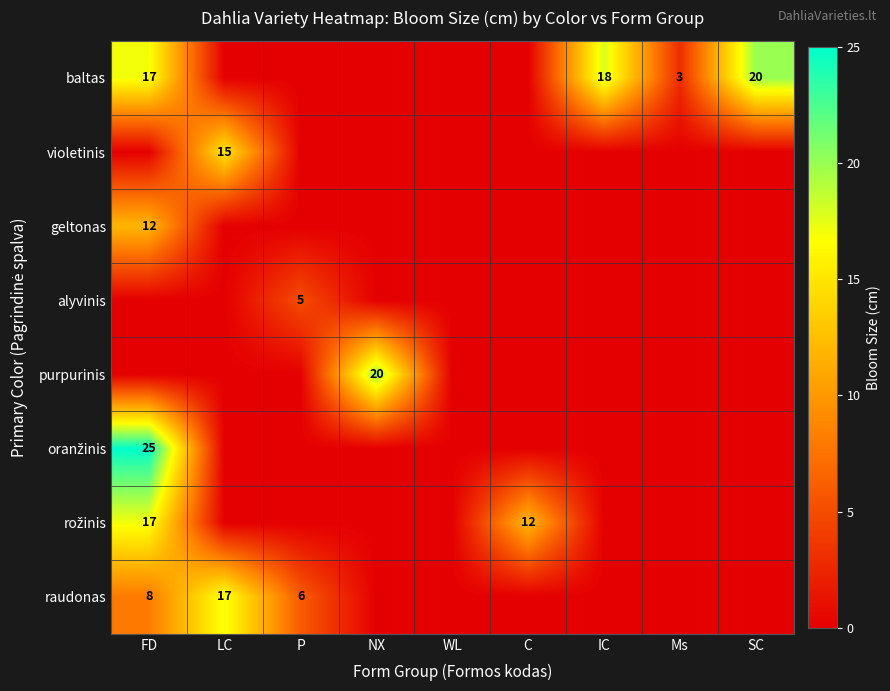

At how many categories does at least one series exceed 24?

1